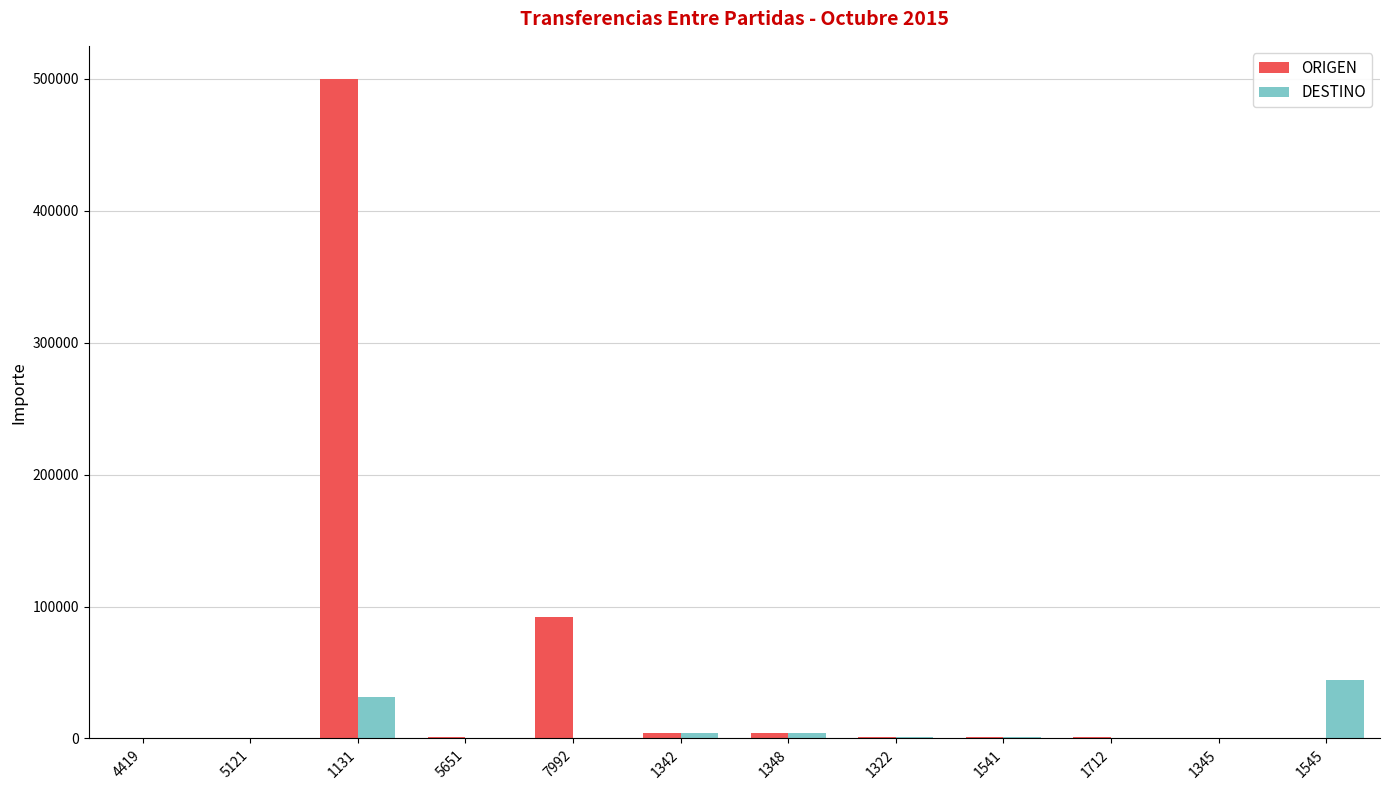

Are the bars grouped side by side (vs. stacked)?

Yes